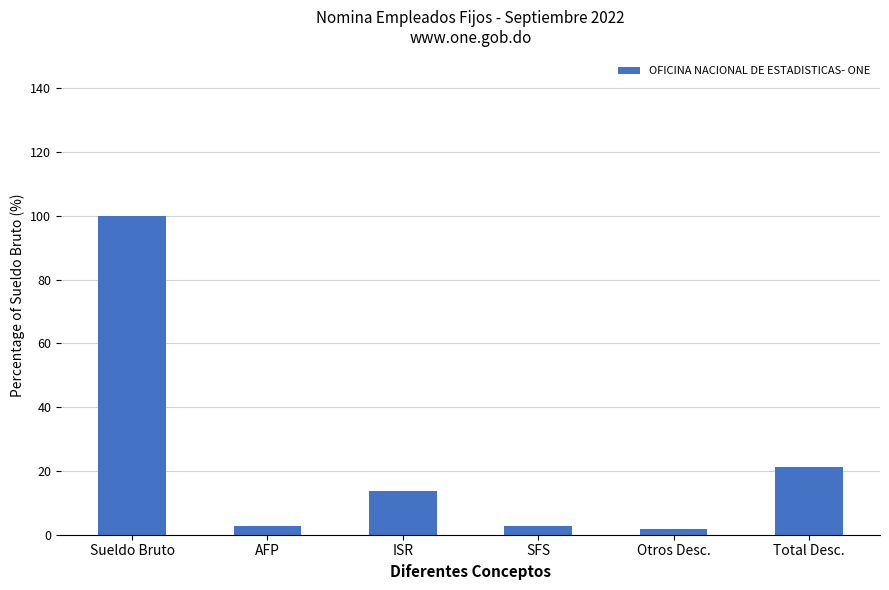

What is the label of the 1st bar from the right?

Total Desc.